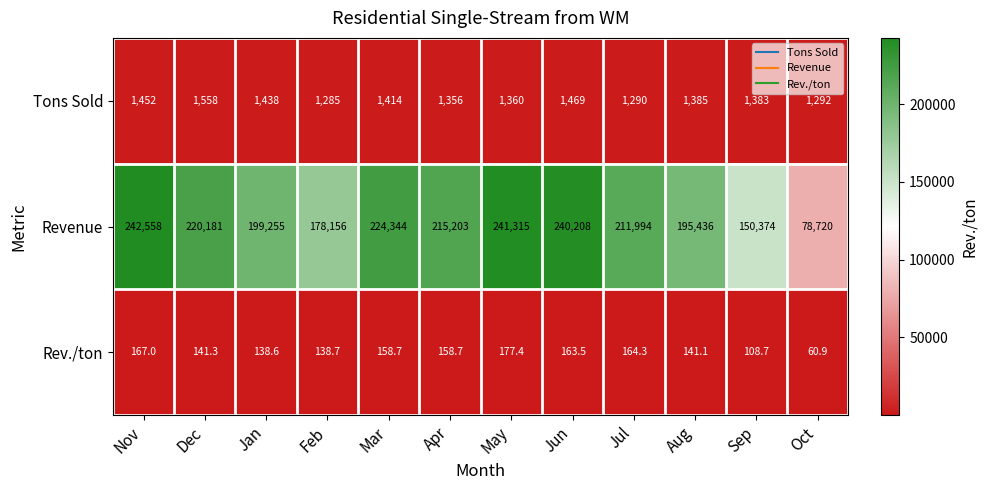

What is the difference between the highest and lowest values at Mar?

224185.3